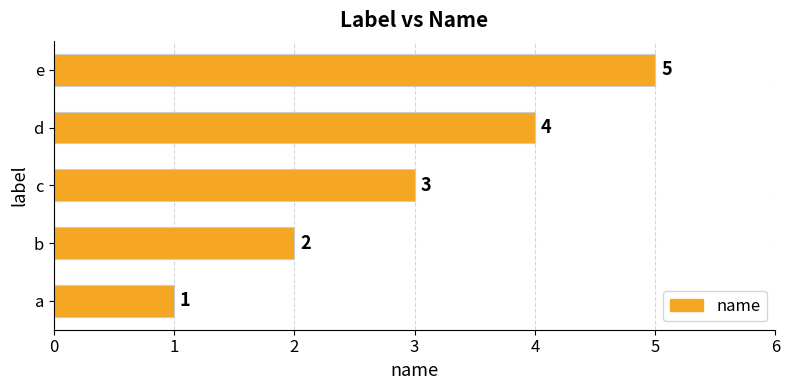

At which label is the value closest to 3?

c